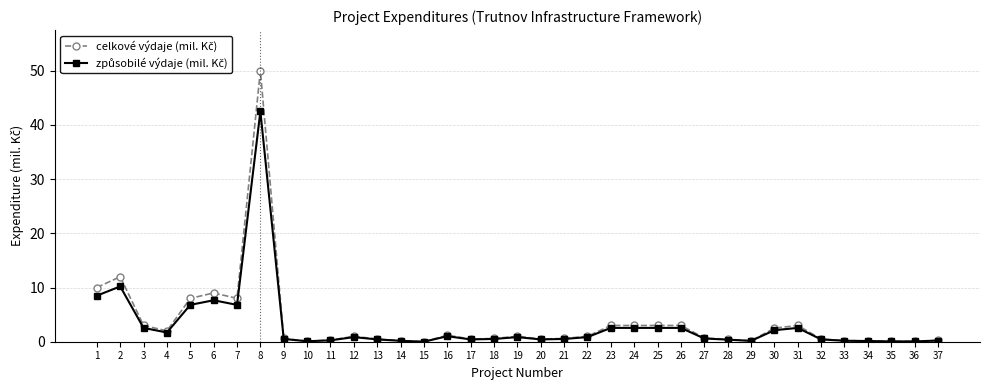

What is the maximum value shown in the chart?

50.0